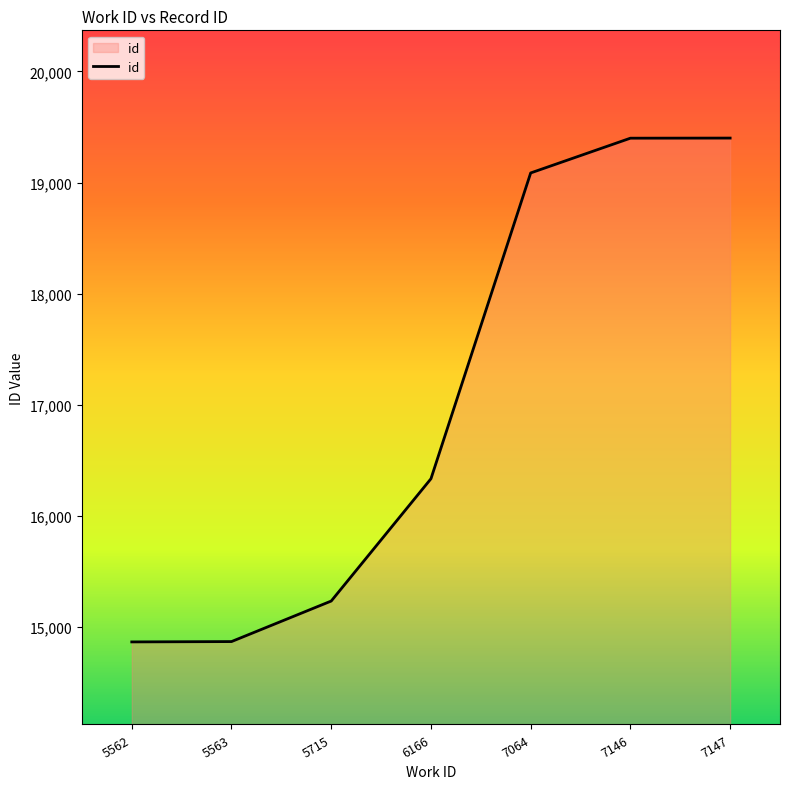

What is the minimum value shown in the chart?

14864